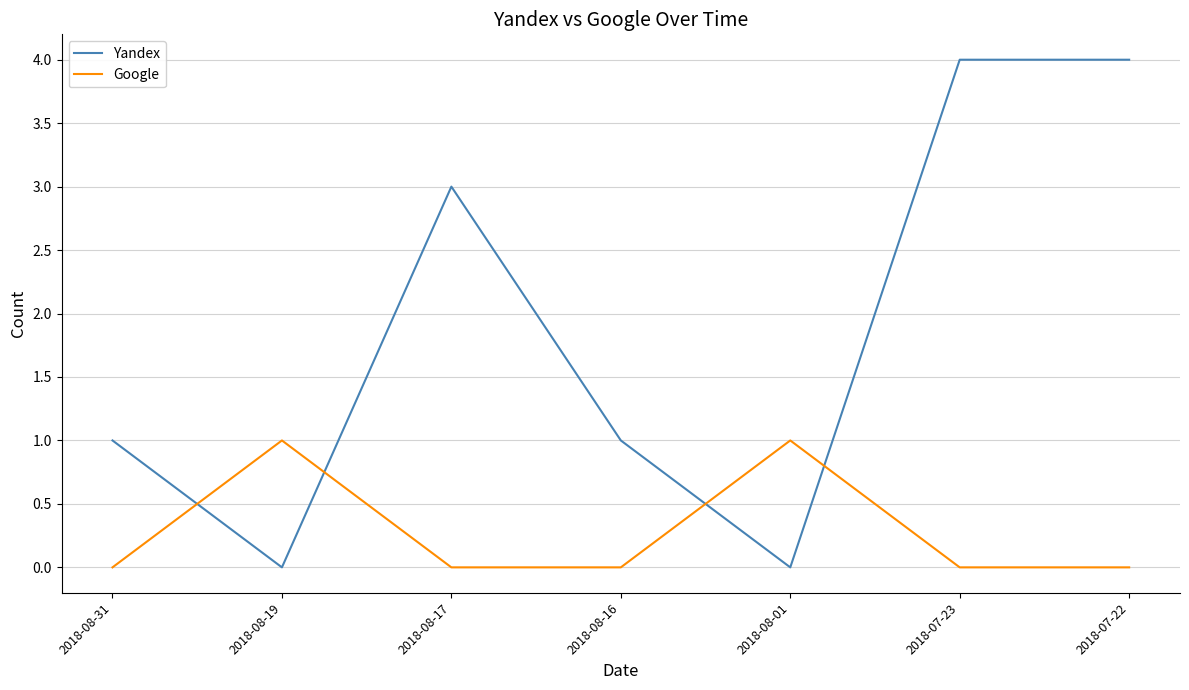

Reading right to left, extract all data points from this chart.

Yandex: 4	4	0	1	3	0	1
Google: 0	0	1	0	0	1	0